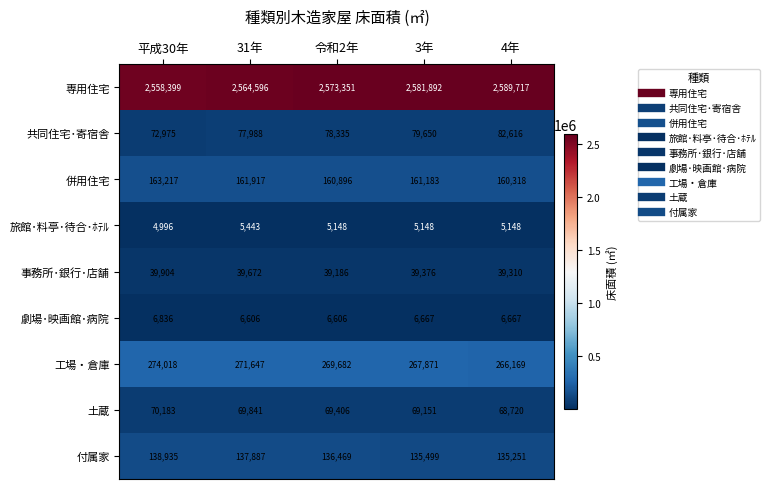

Where does the 事務所･銀行･店舗 series first go above 39376?

平成30年